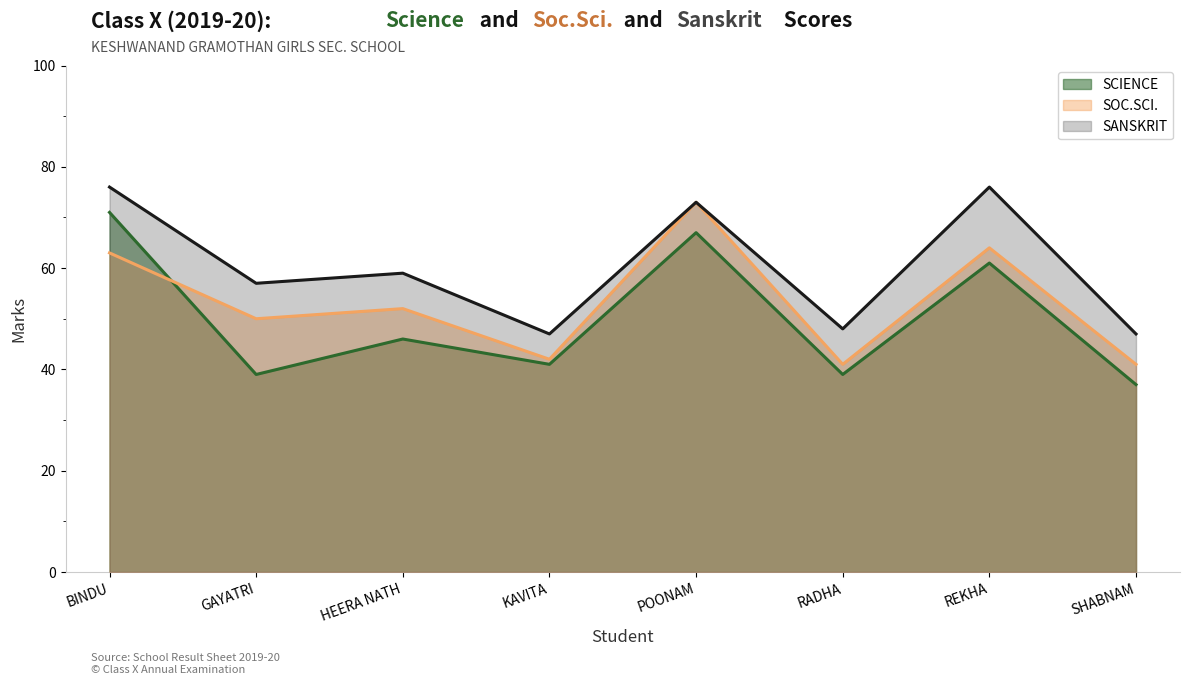

At which label does SOC.SCI. first exceed 52?

BINDU